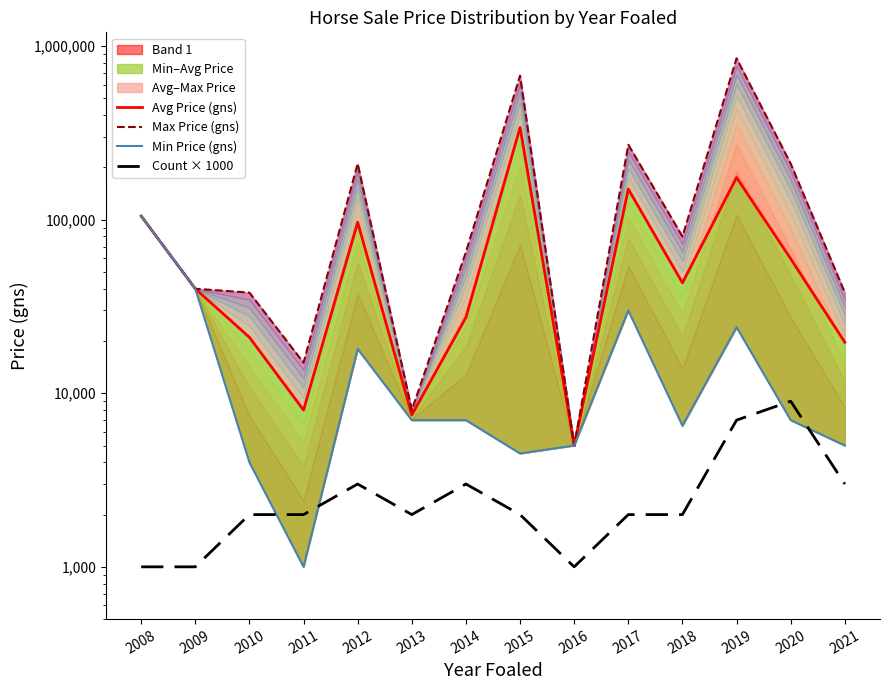

True or false: Avg Price (gns) and Max Price (gns) intersect in this chart.

False